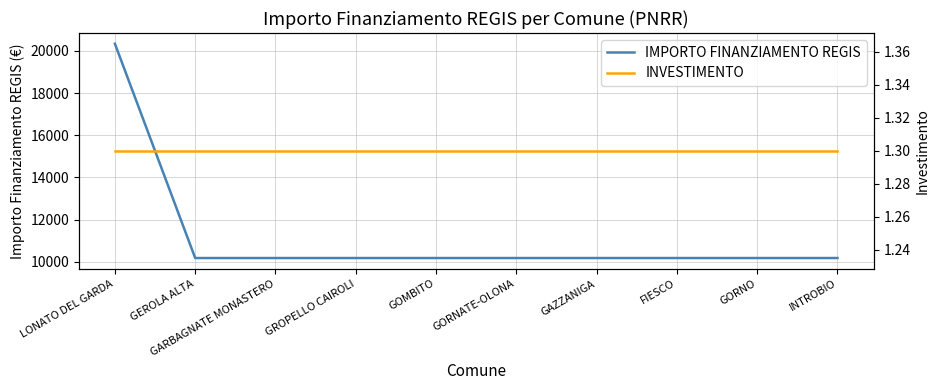

What is the label of the 4th point from the right?

GAZZANIGA